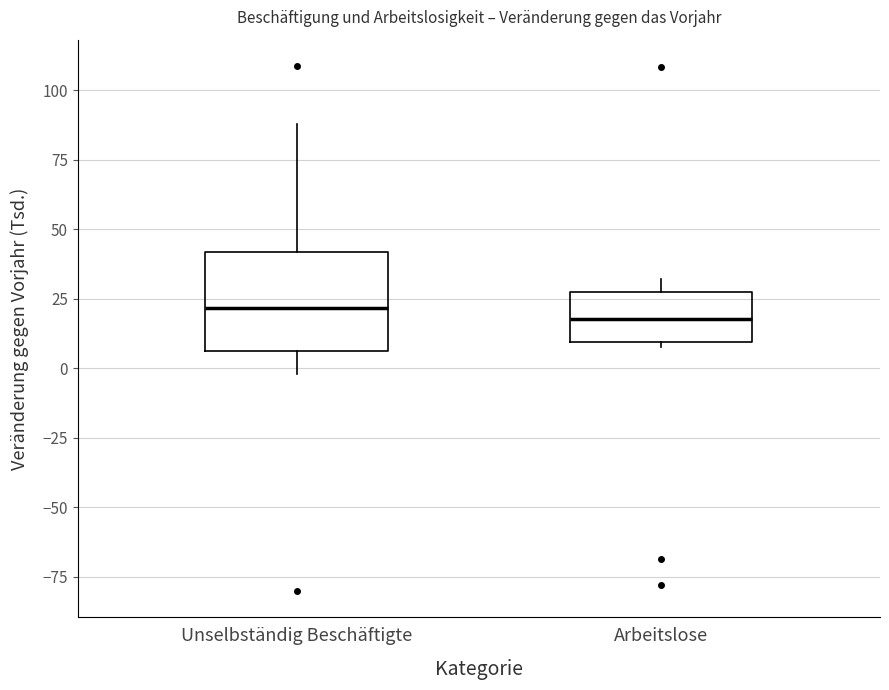

Which box is the tallest, from its lower edge to its upper edge?

Unselbständig Beschäftigte